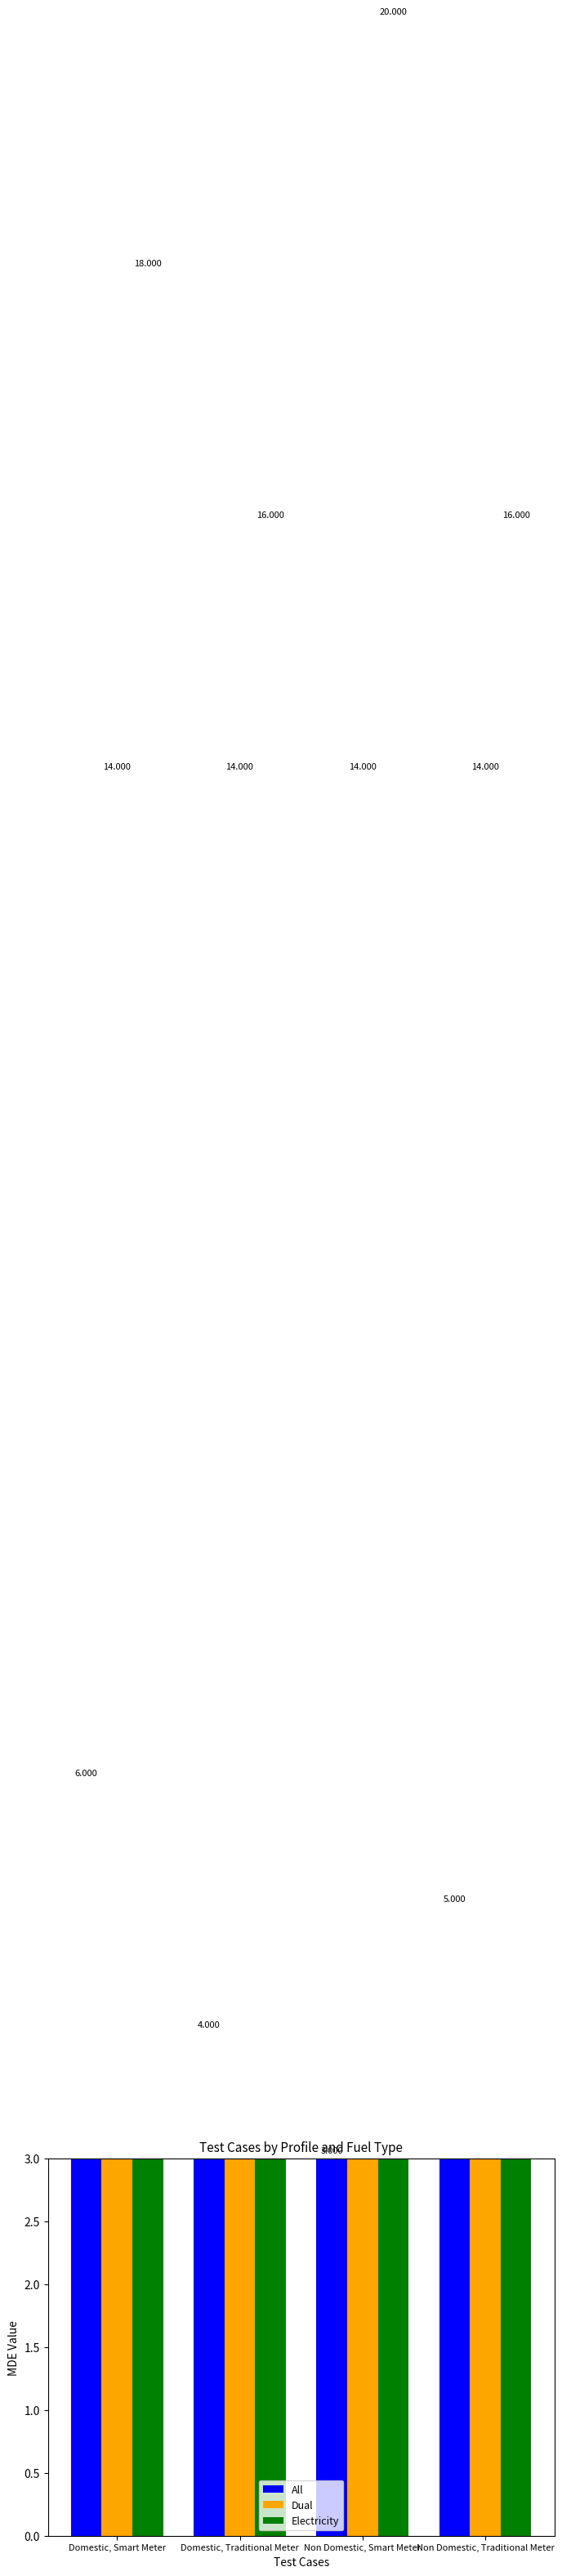

What is the sum of all Dual values?

56